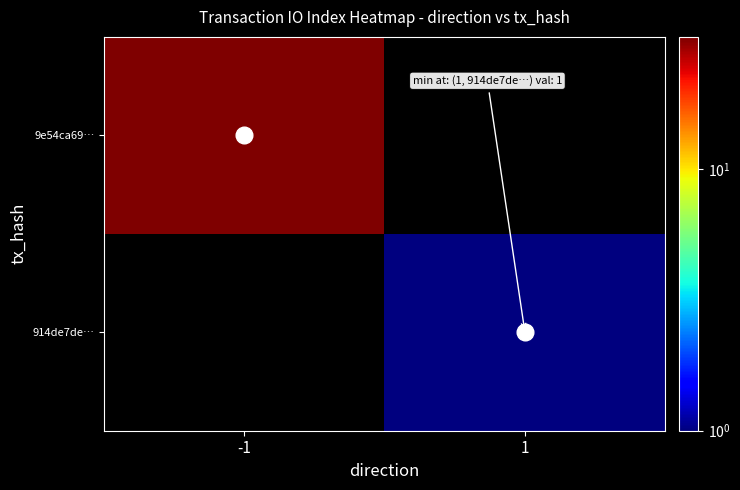

At how many categories does at least one series exceed 2?

1